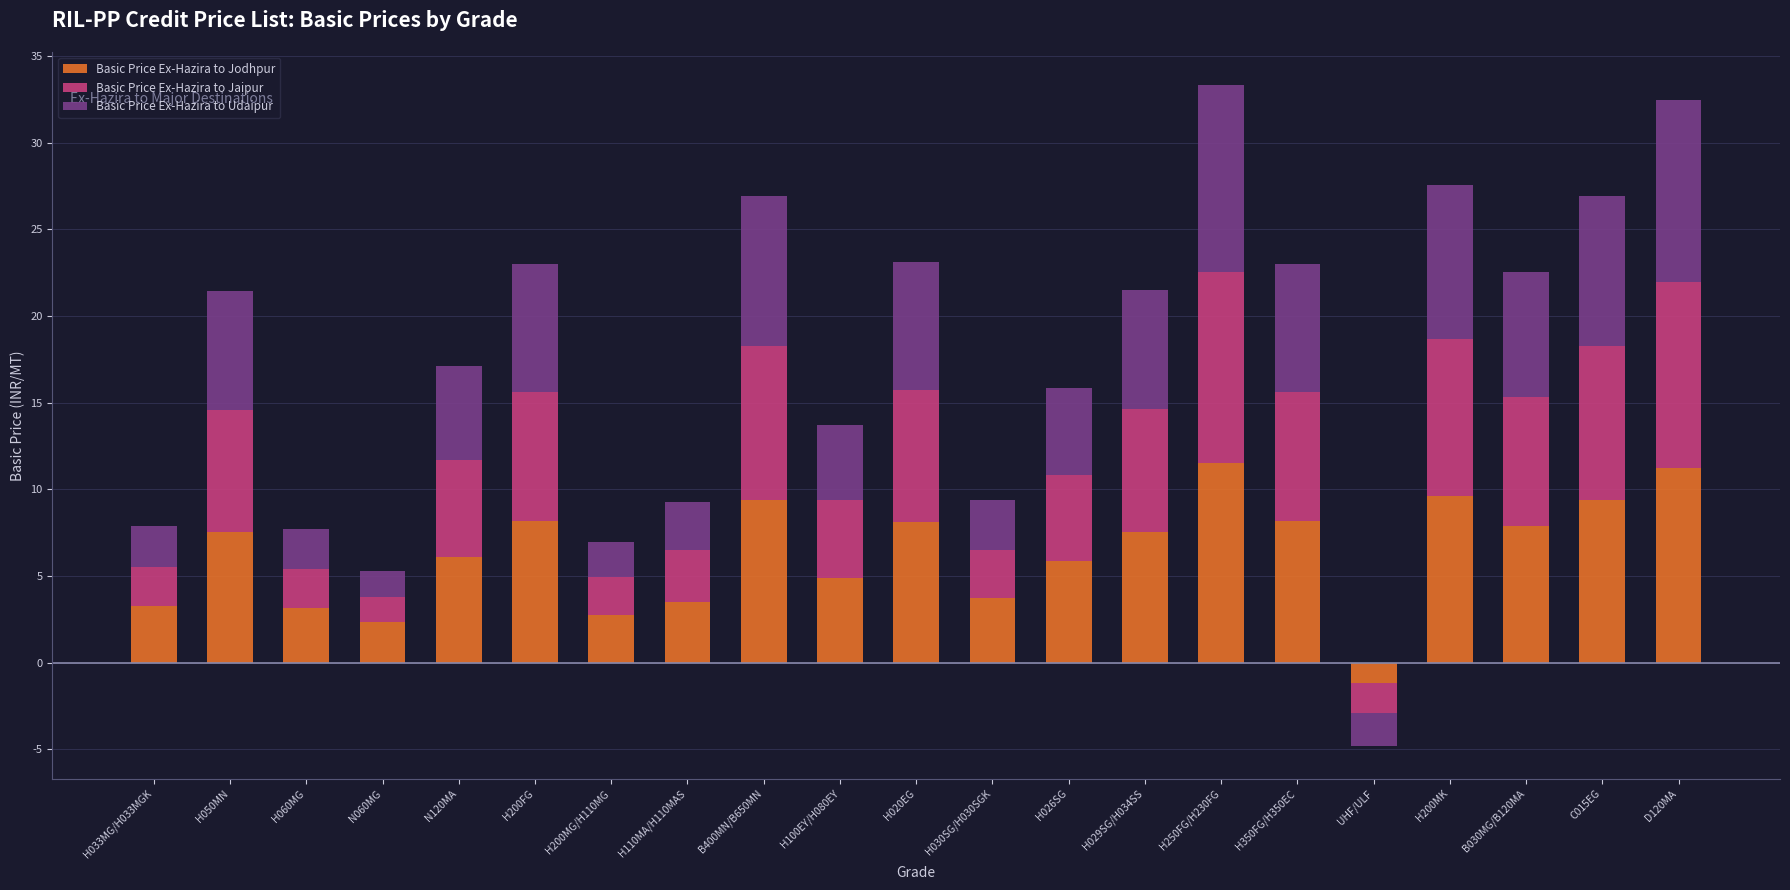

Which series has the largest range (max minus min)?

Basic Price Ex-Hazira to Jaipur